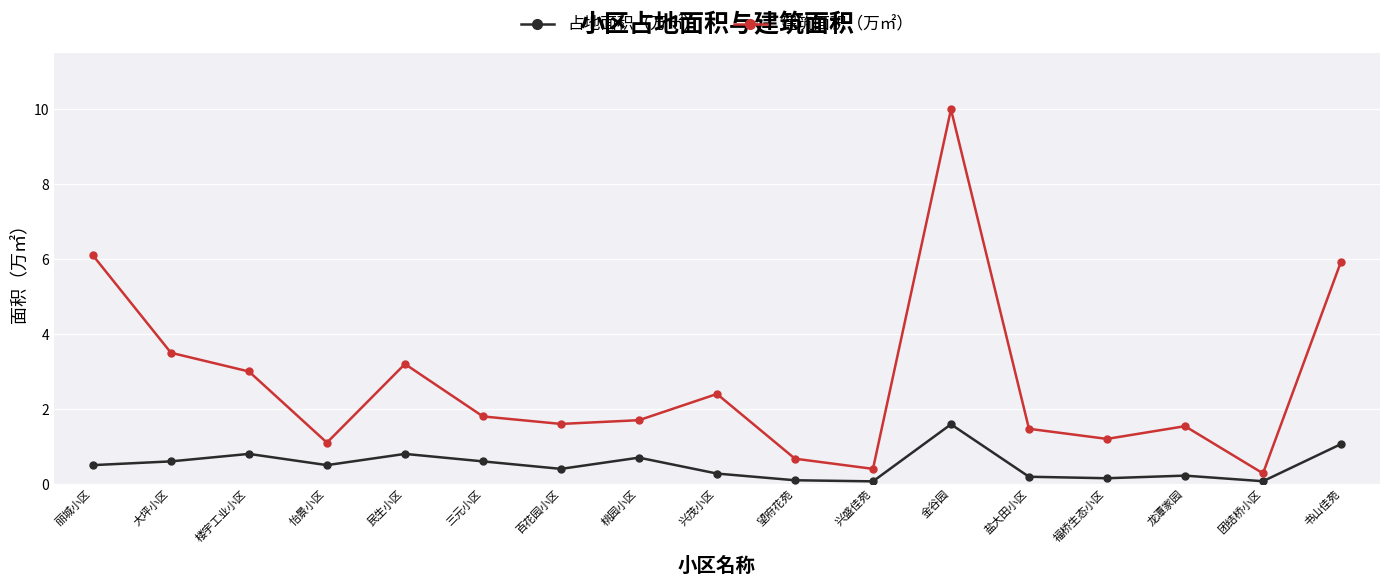

Which category has the highest value in the 建筑面积（万㎡） series?

金谷园